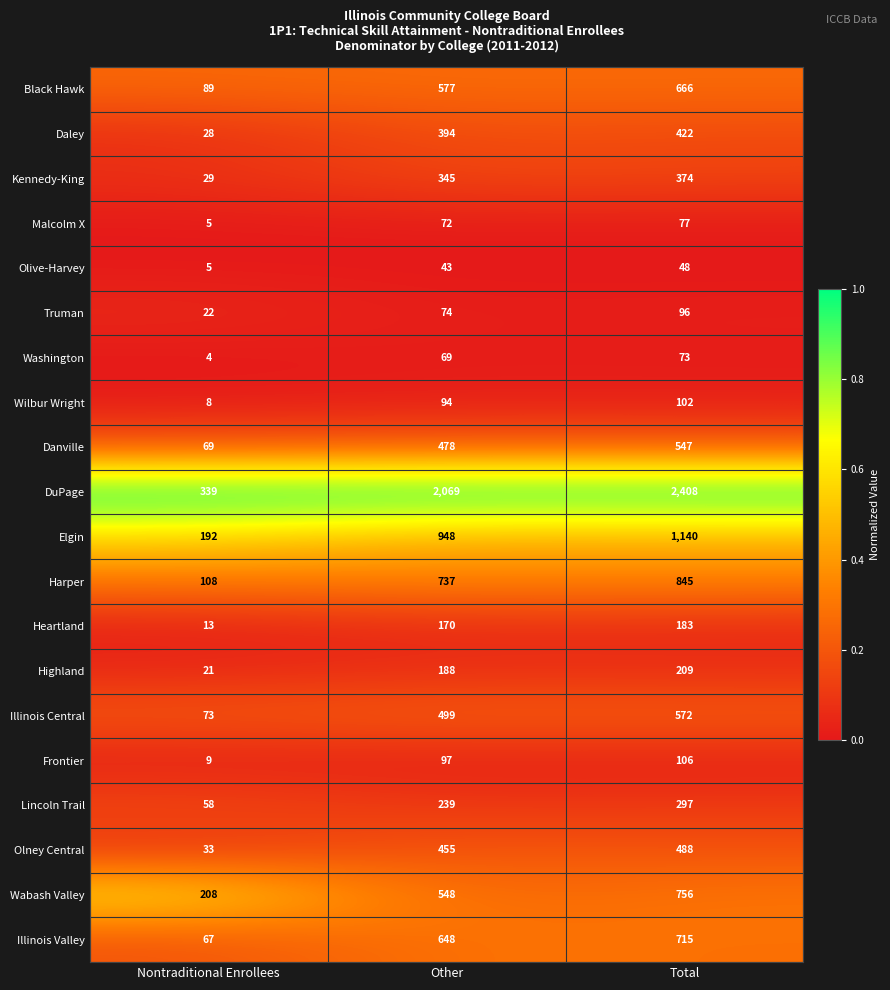

At which label is Highland closest to 115?

Other